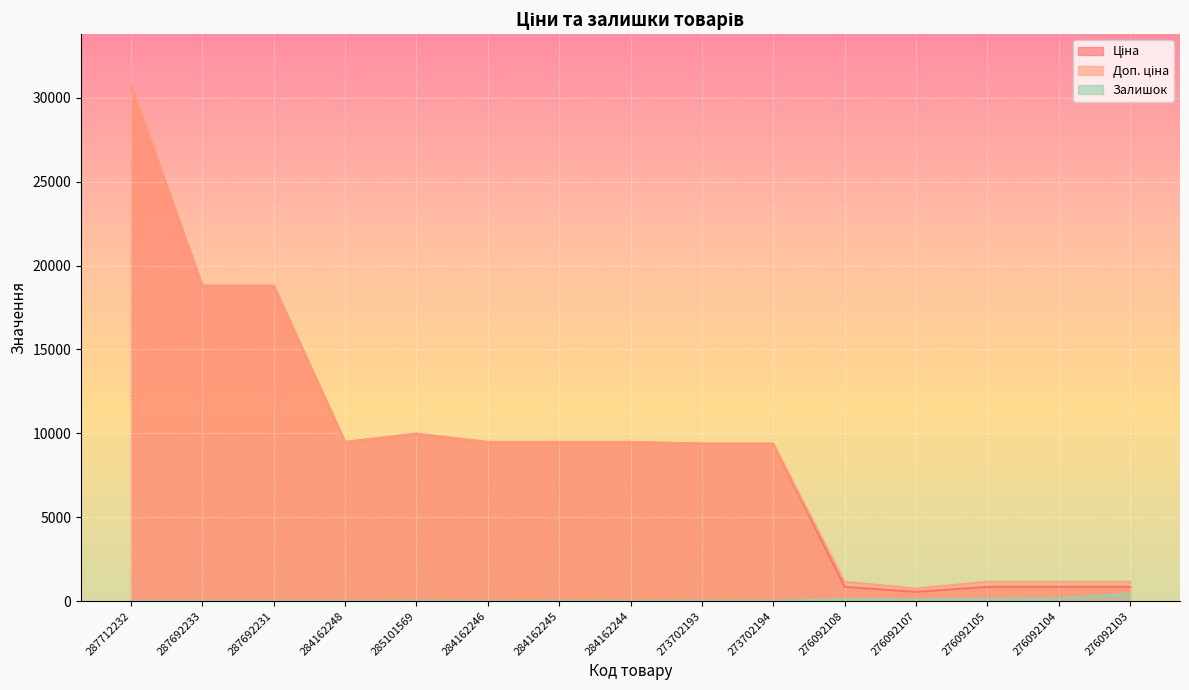

What is the difference between the maximum and minimum values in the Доп. ціна series?

29970.1